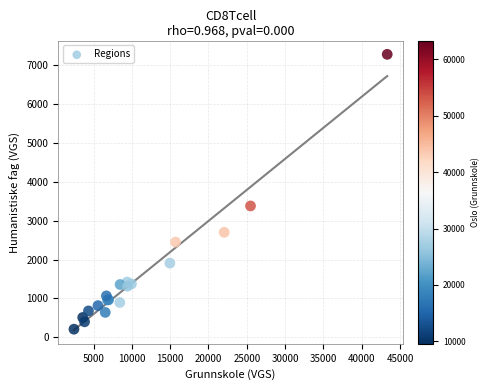

What Y value in the scatter plot is closest to 3747?

3382